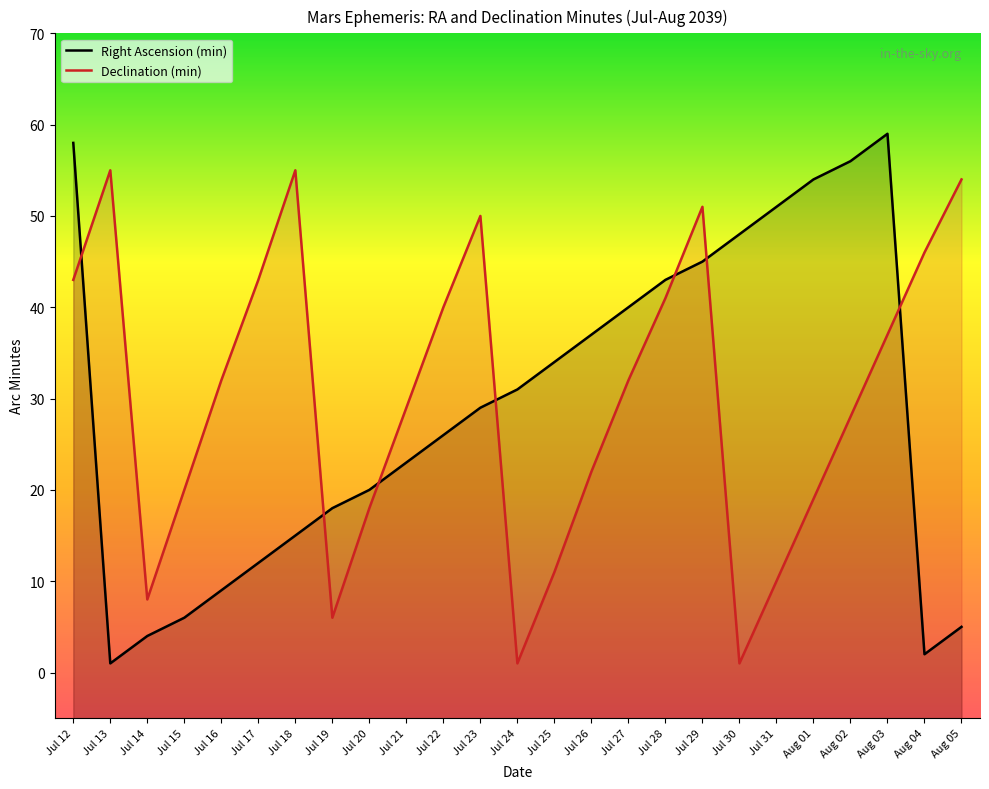

The value of Right Ascension (min) at Jul 19 is 26. True or false?

False